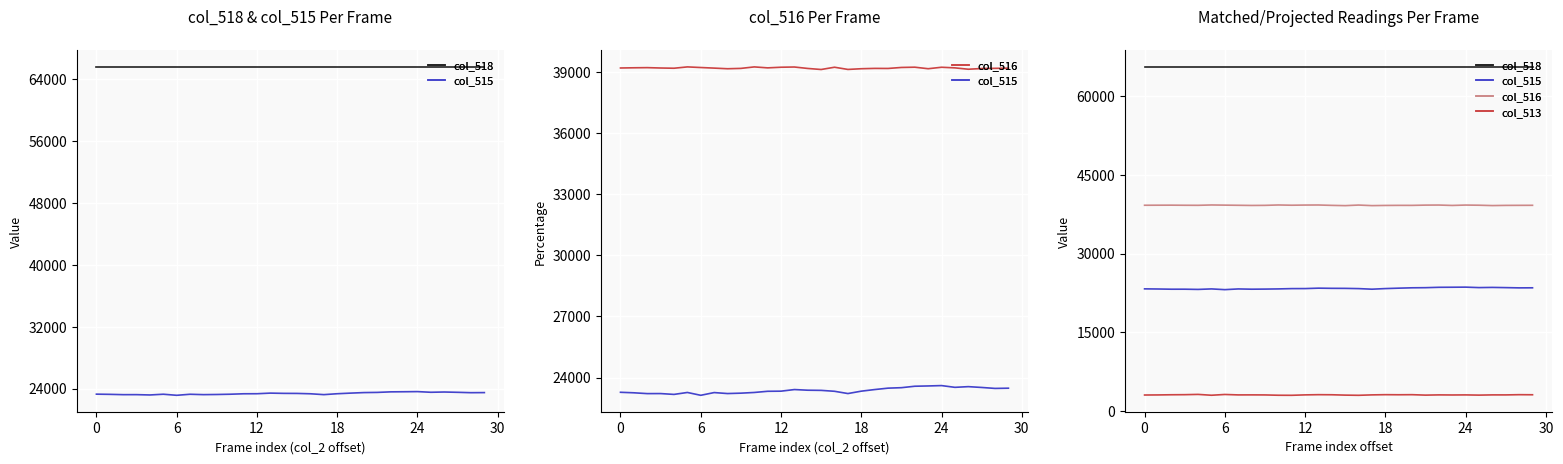

True or false: col_513 and col_518 intersect in this chart.

False